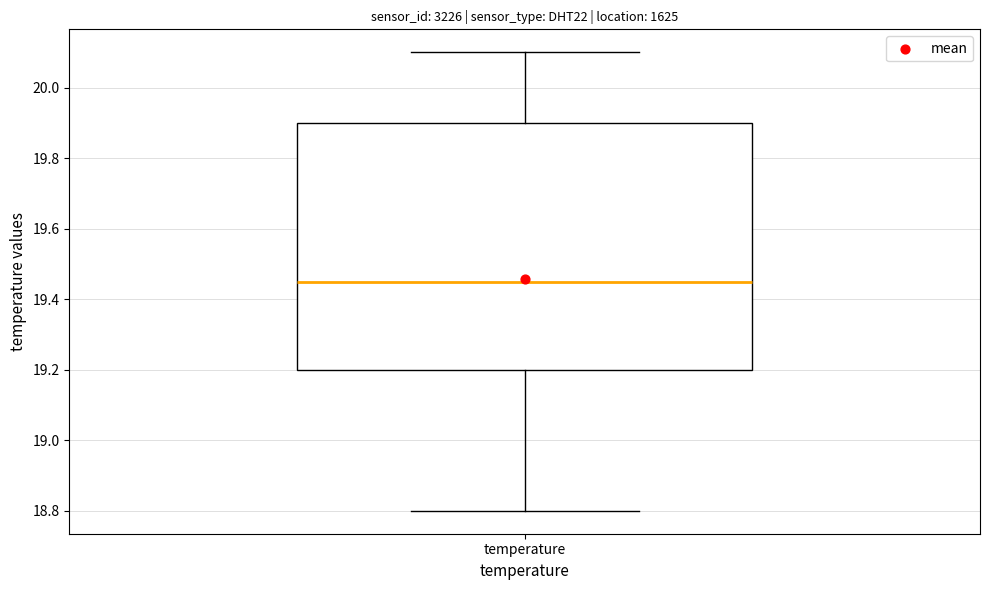

Transcribe this box plot: give where the median line is, the range the box spans, and where the two whiskers end, as read against the y-axis. The values are not printed on the chart, so give them approximately, as read against the axis.

median 19.46, box 19.20 to 19.90, whiskers 18.80 to 20.10